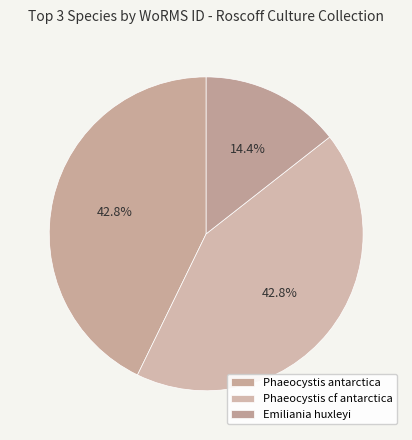

Is it true that Phaeocystis cf antarctica is 43% of the pie?

True